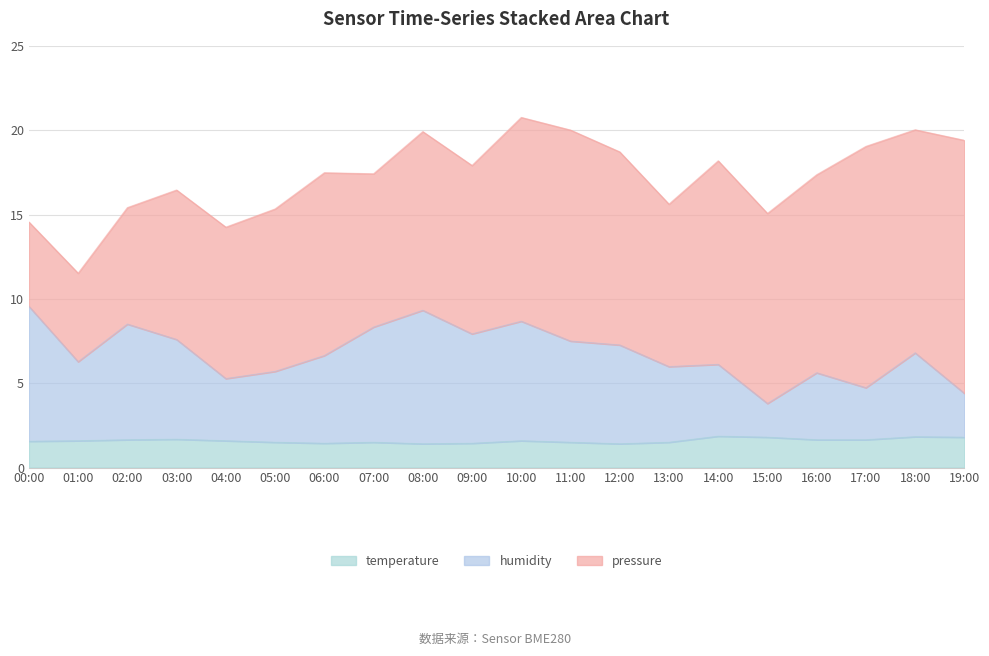

What is the label of the 3rd point from the right?

17:00